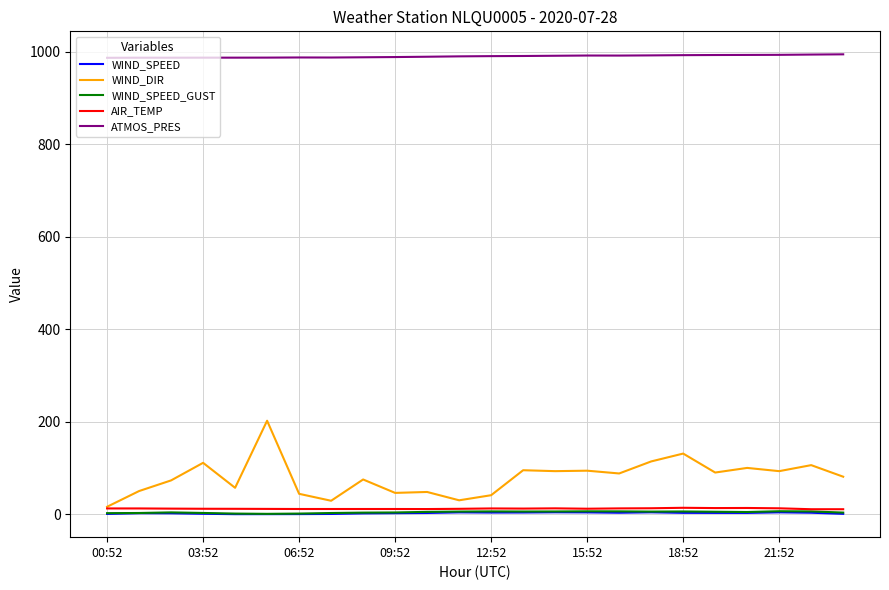

What is the greatest value displayed?

993.9